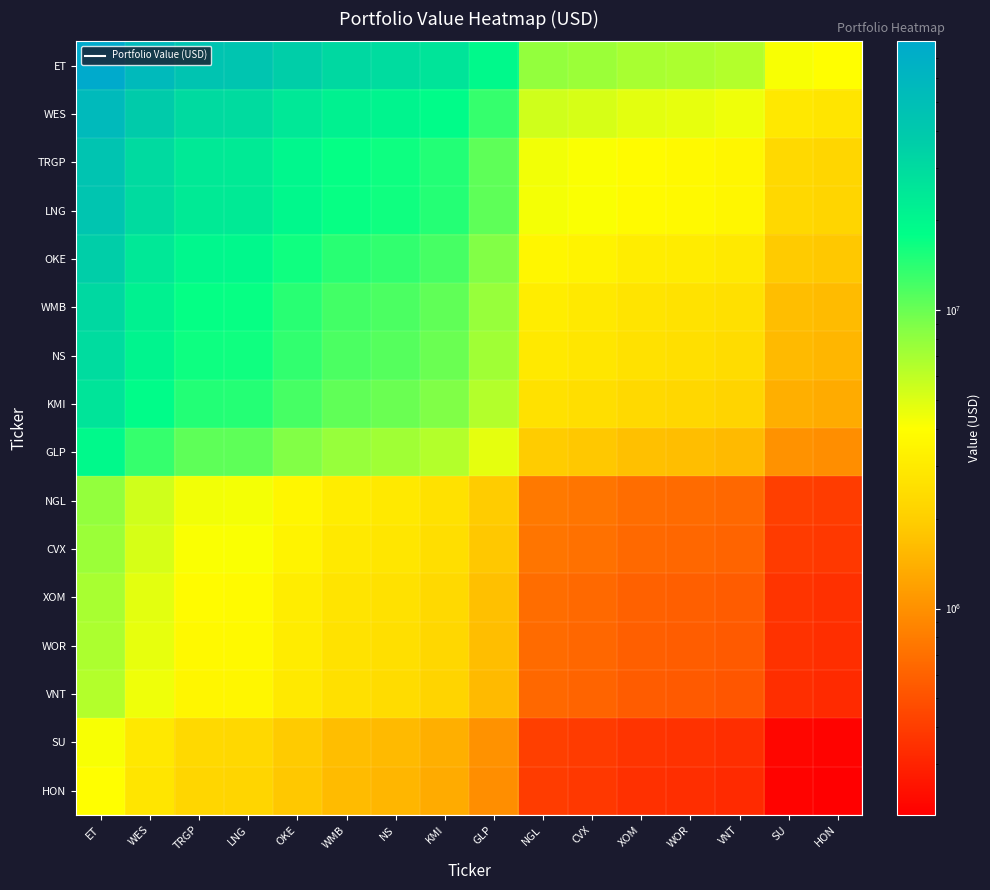

What is the spread (max minus min) of values at SU?

3976718.0